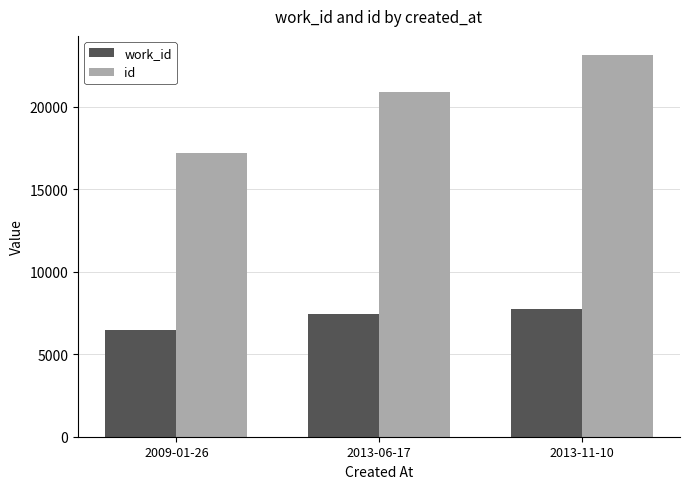

Which category has the highest value across all series?

2013-11-10